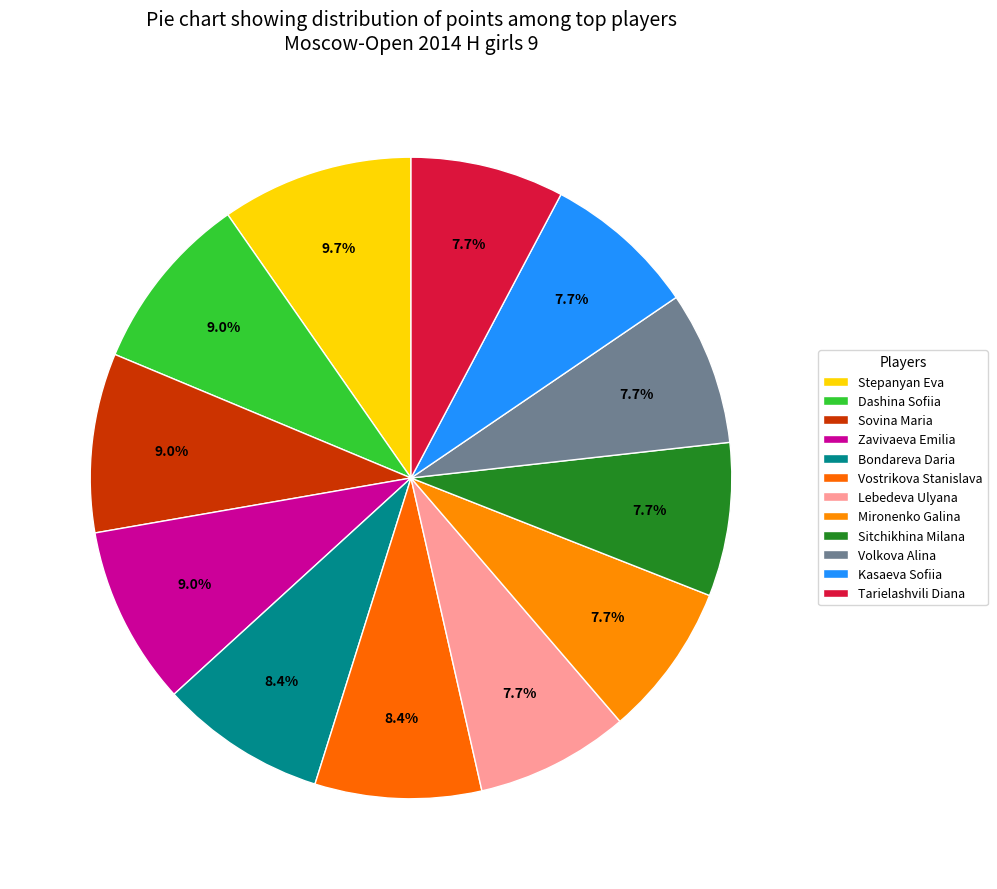

Combined, what portion of the pie is Vostrikova Stanislava and Zavivaeva Emilia?

17.4%